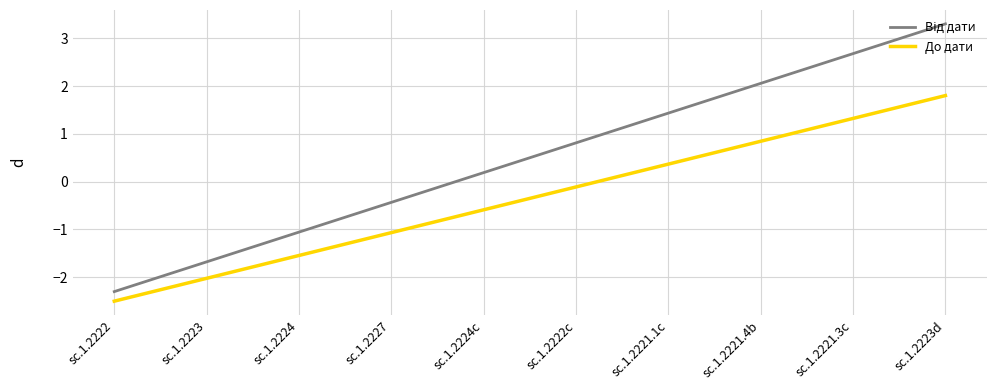

What is the difference between the maximum and minimum values in the До дати series?

4.3